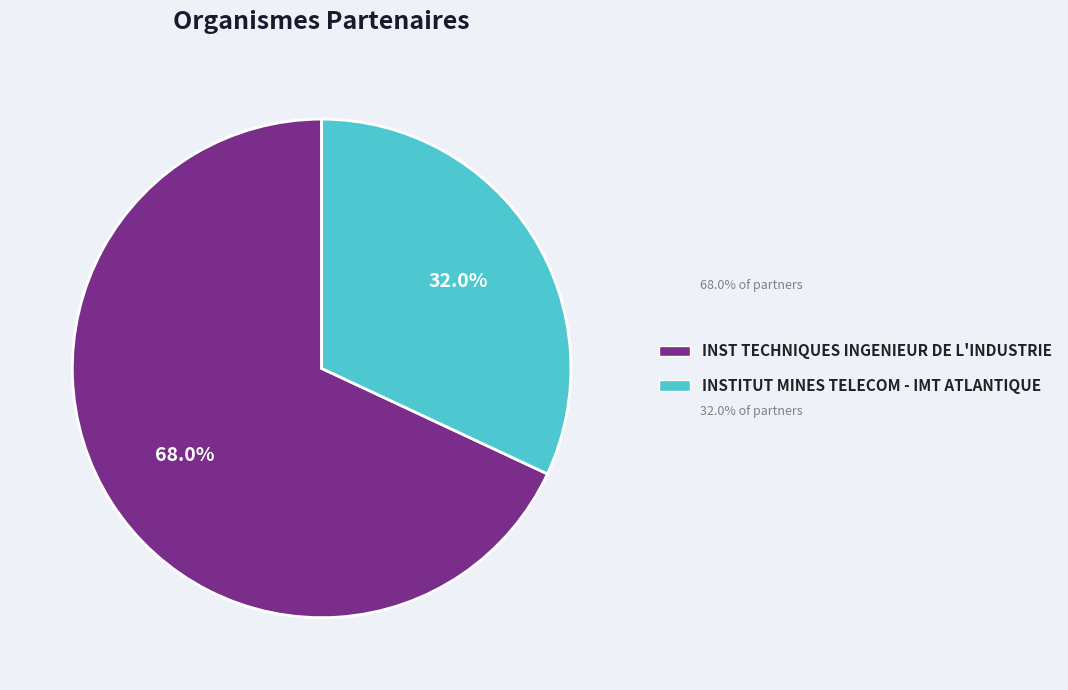

Rank the categories by value from lowest to highest.

INSTITUT MINES TELECOM - IMT ATLANTIQUE, INST TECHNIQUES INGENIEUR DE L'INDUSTRIE